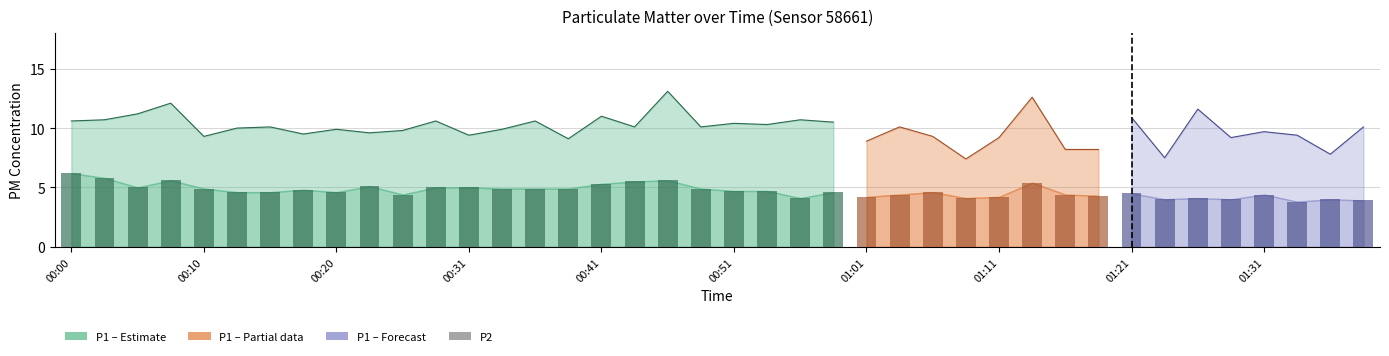

Are the bars horizontal?

No